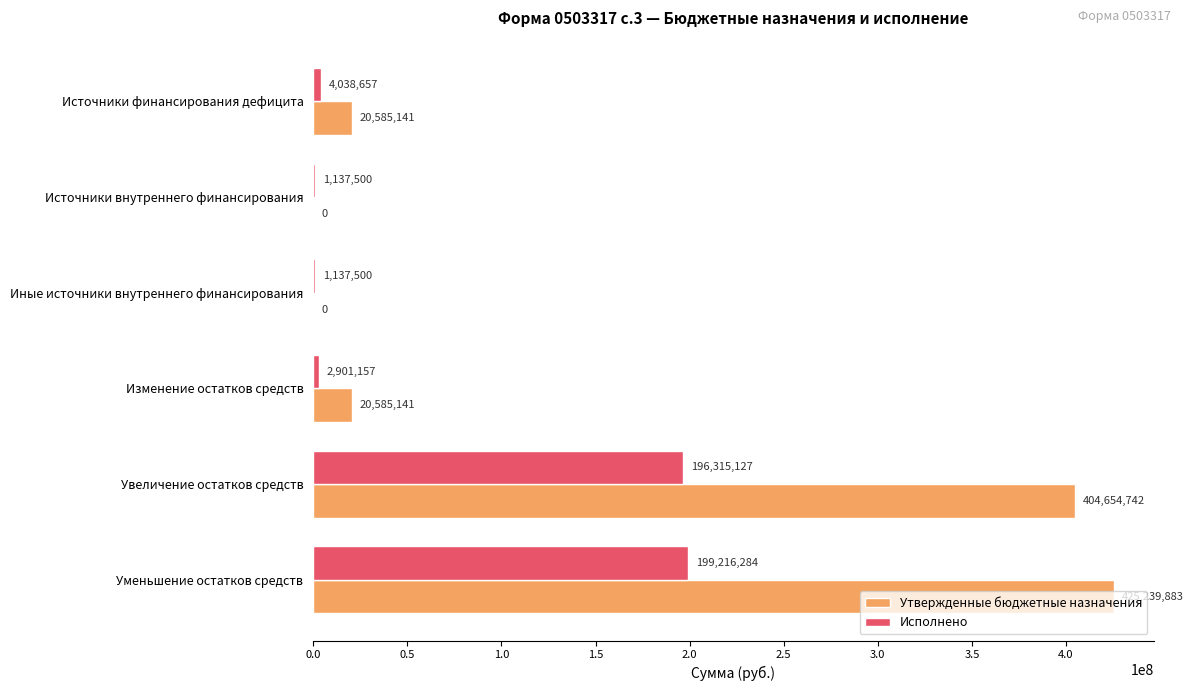

At which category is the sum across all series the highest?

Уменьшение остатков средств